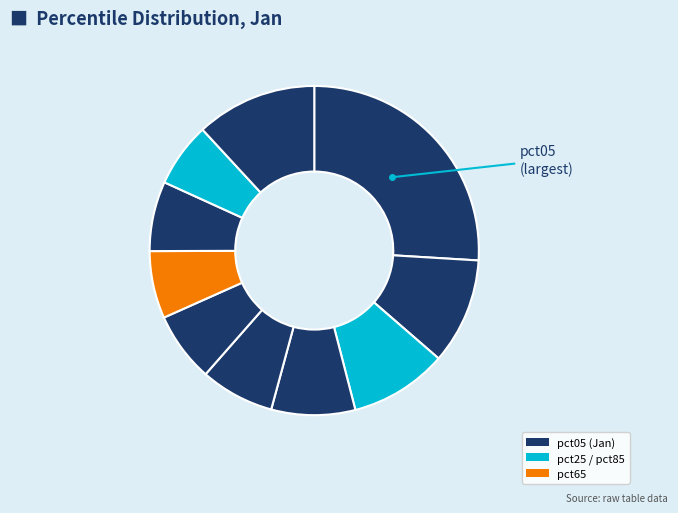

How many segments does this pie chart have?

10